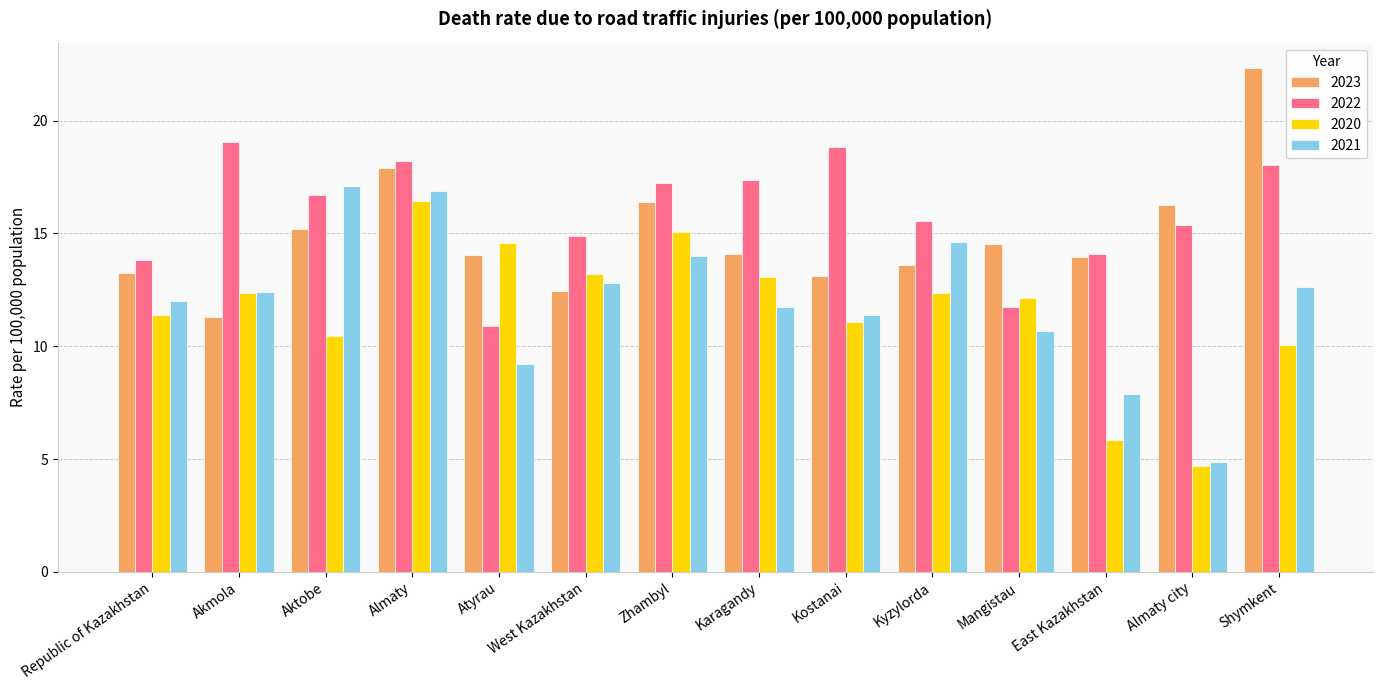

What is the average value of the 2022 series?

15.8